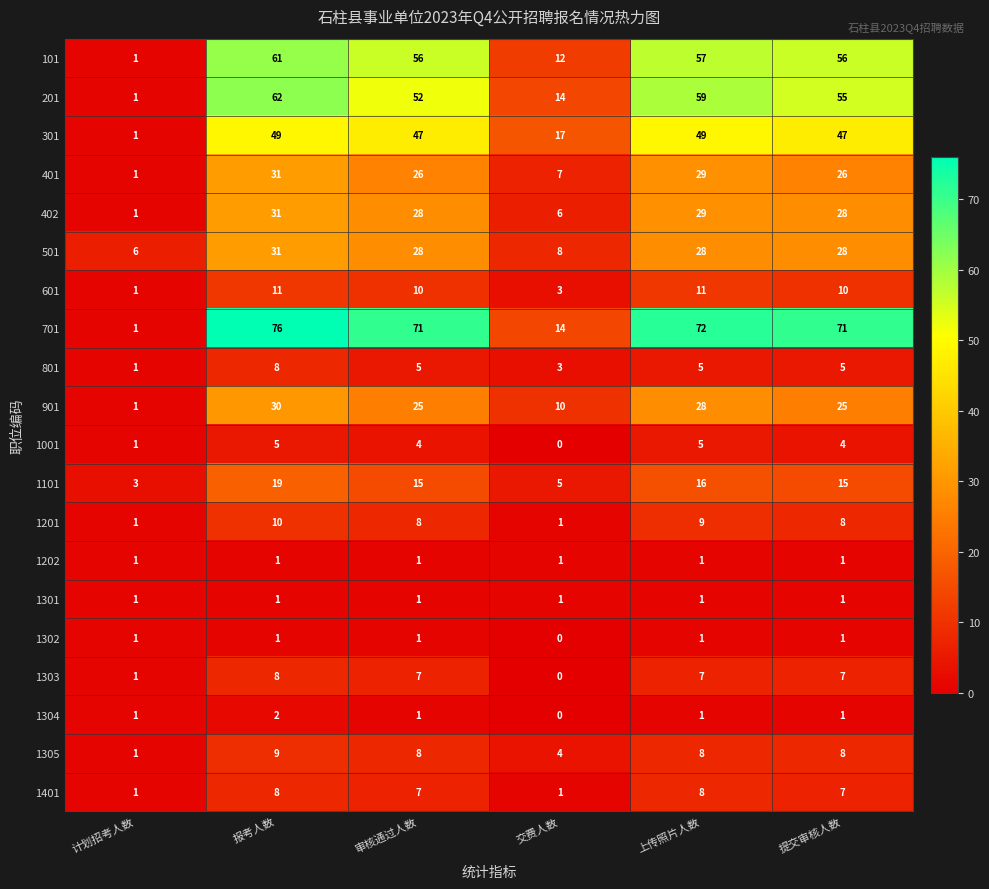

What is the spread (max minus min) of values at 上传照片人数?

71